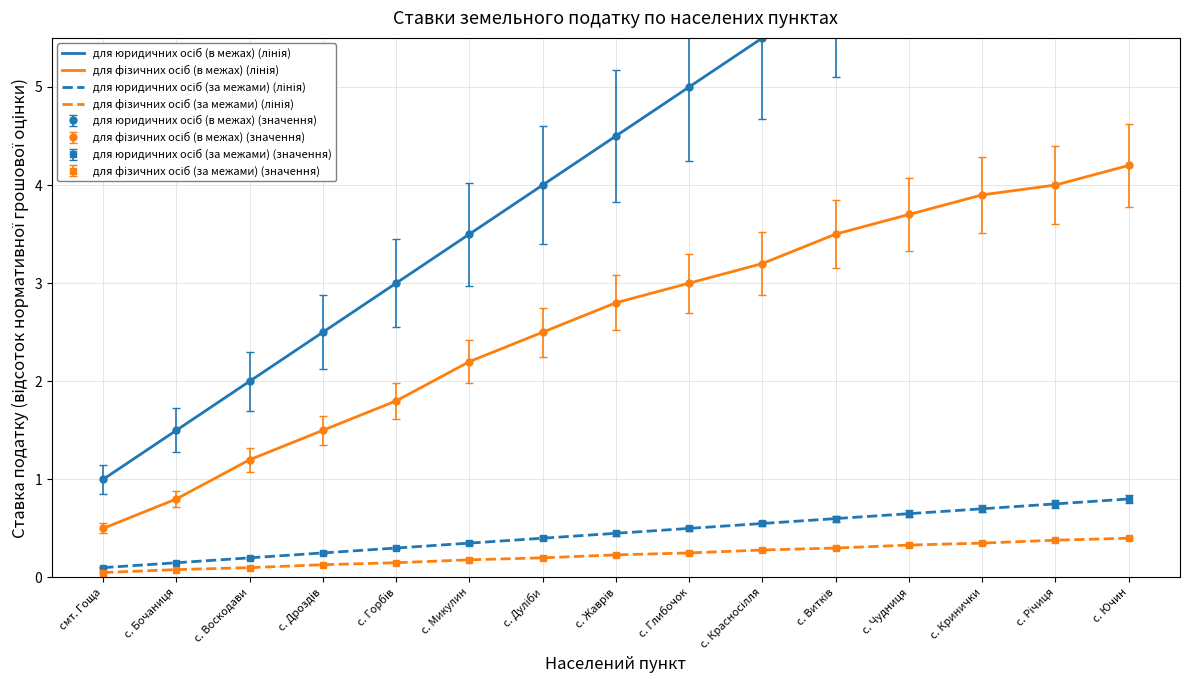

What is the sum of all для юридичних осіб (в межах) (лінія) values?

67.5